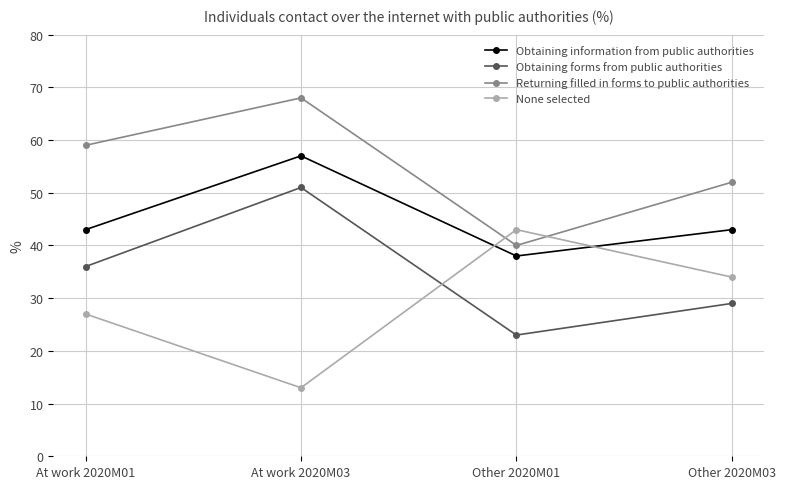

In Obtaining information from public authorities, how many points are higher than both neighbors (excluding endpoints)?

1